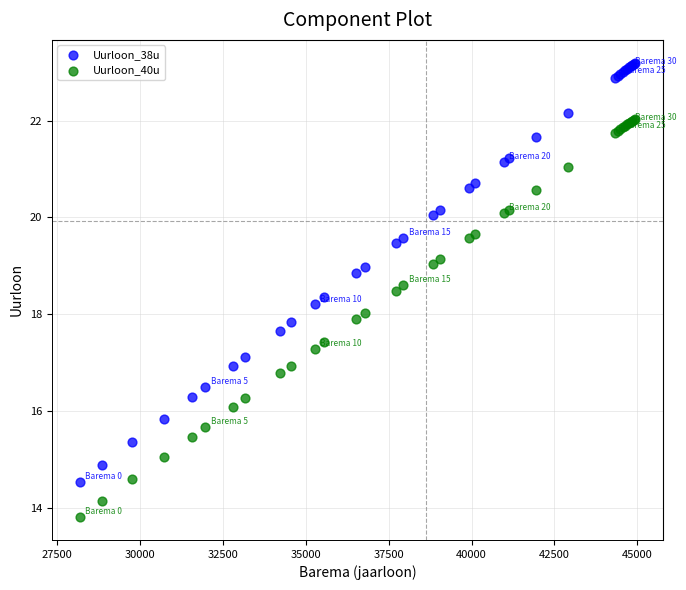

Which series contains the lowest Y value?

Uurloon_40u